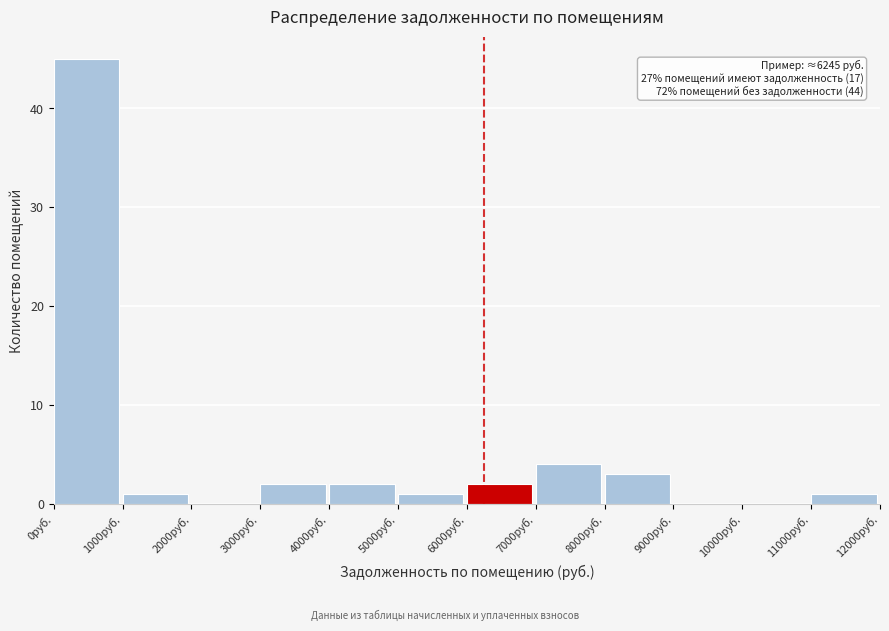

Over which range of the x-axis is the bar tallest?

0 to 1000